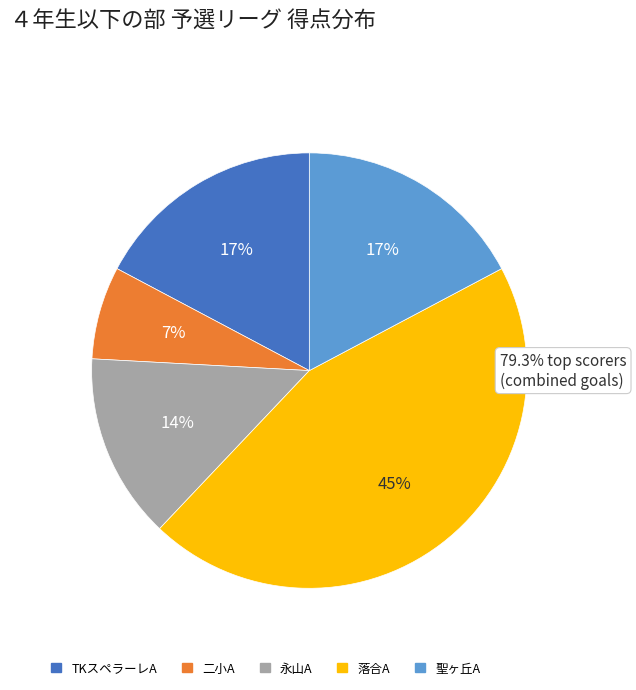

Is the sum of 永山A and 二小A greater than half?

No